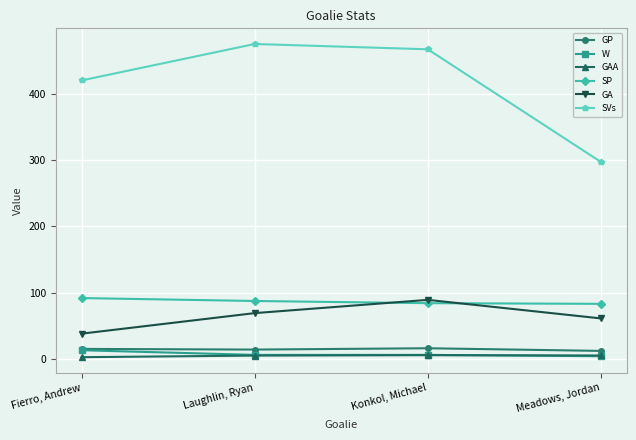

How many distinct data groups are displayed?

6